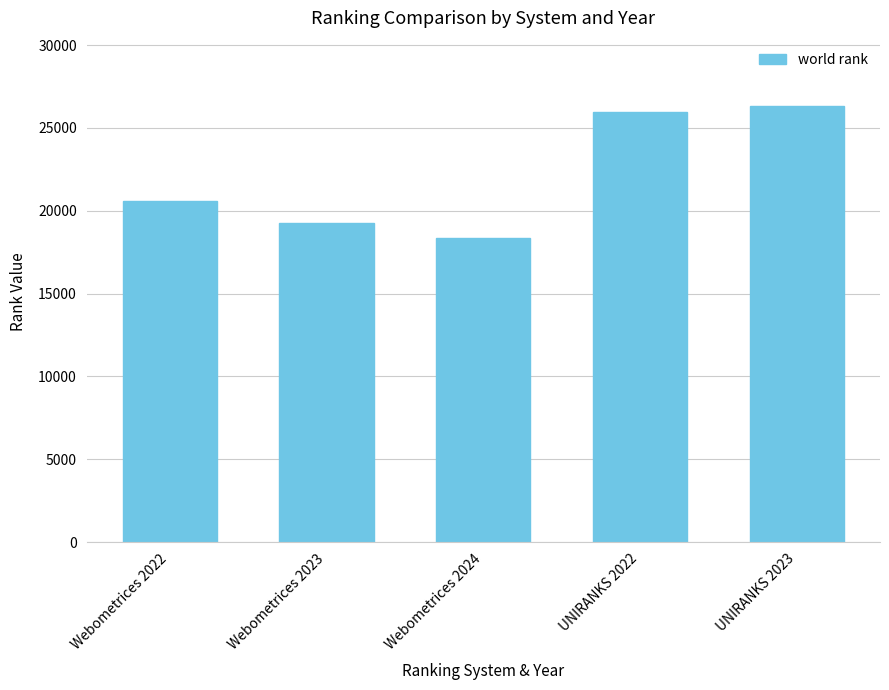

What is the ratio of the value at Webometrices 2022 to the value at UNIRANKS 2023?

0.8